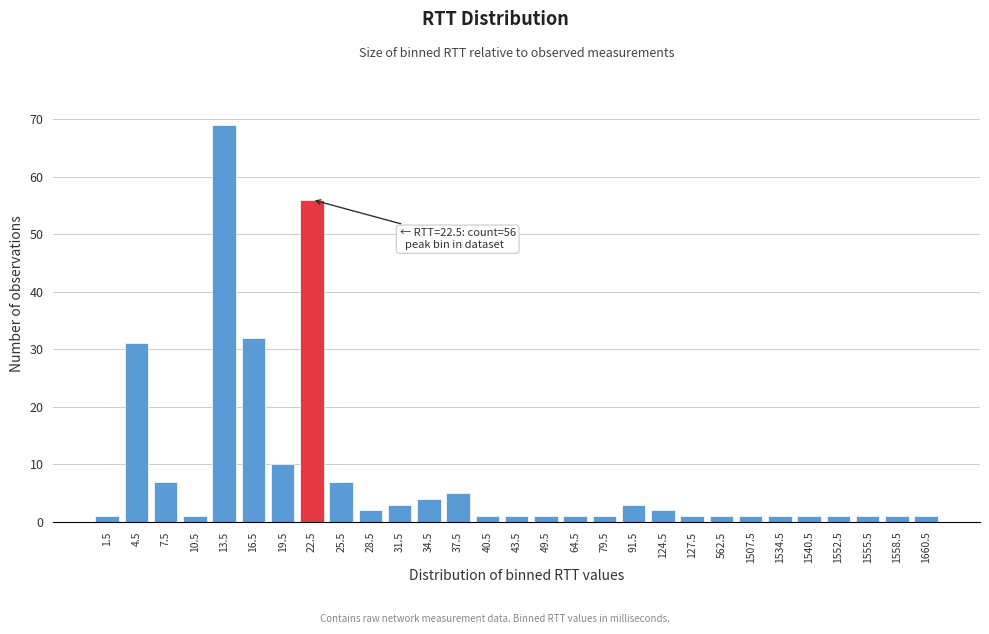

Reading right to left, transcribe all the data shown in this chart.

1	1	1	1	1	1	1	1	1	2	3	1	1	1	1	1	5	4	3	2	7	56	10	32	69	1	7	31	1